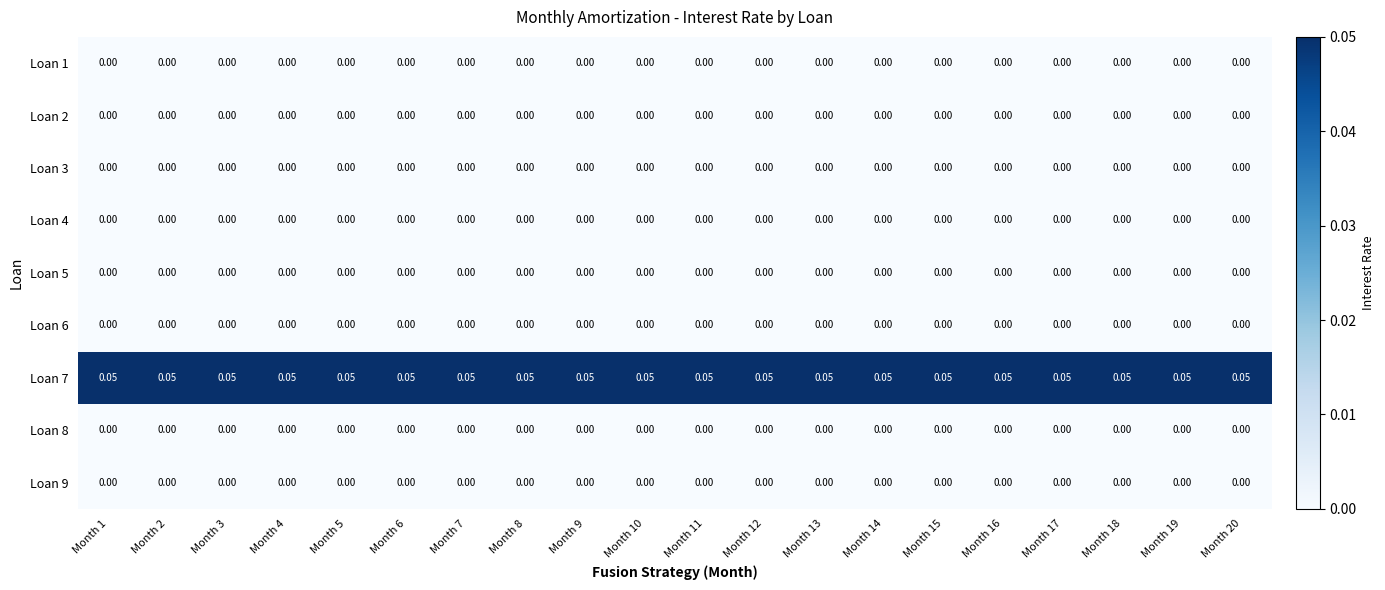

Which series has the largest total across all categories?

Loan 7